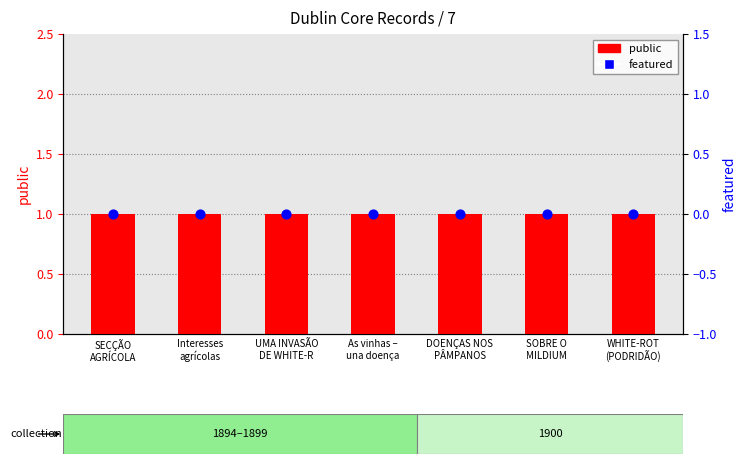

Is the value of public at Interesses
agrícolas greater than the value of featured at DOENÇAS NOS
PÂMPANOS?

Yes